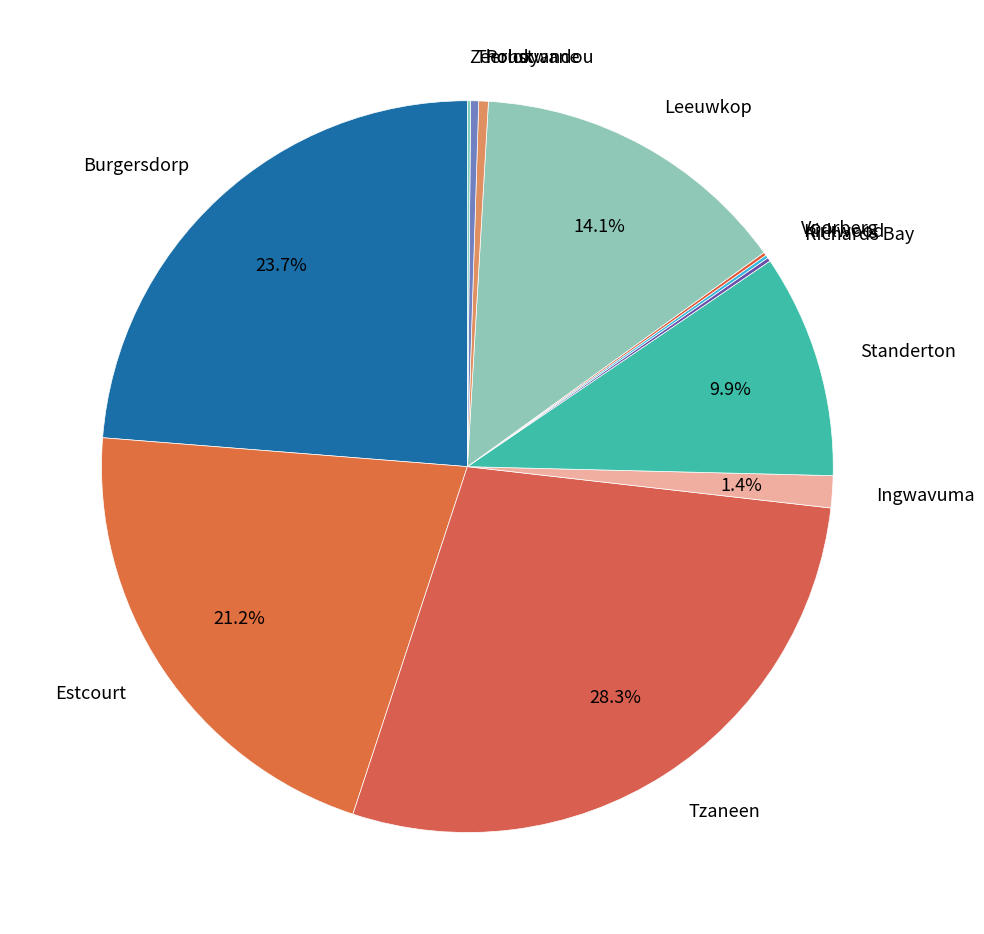

Is there a majority slice in this chart?

No